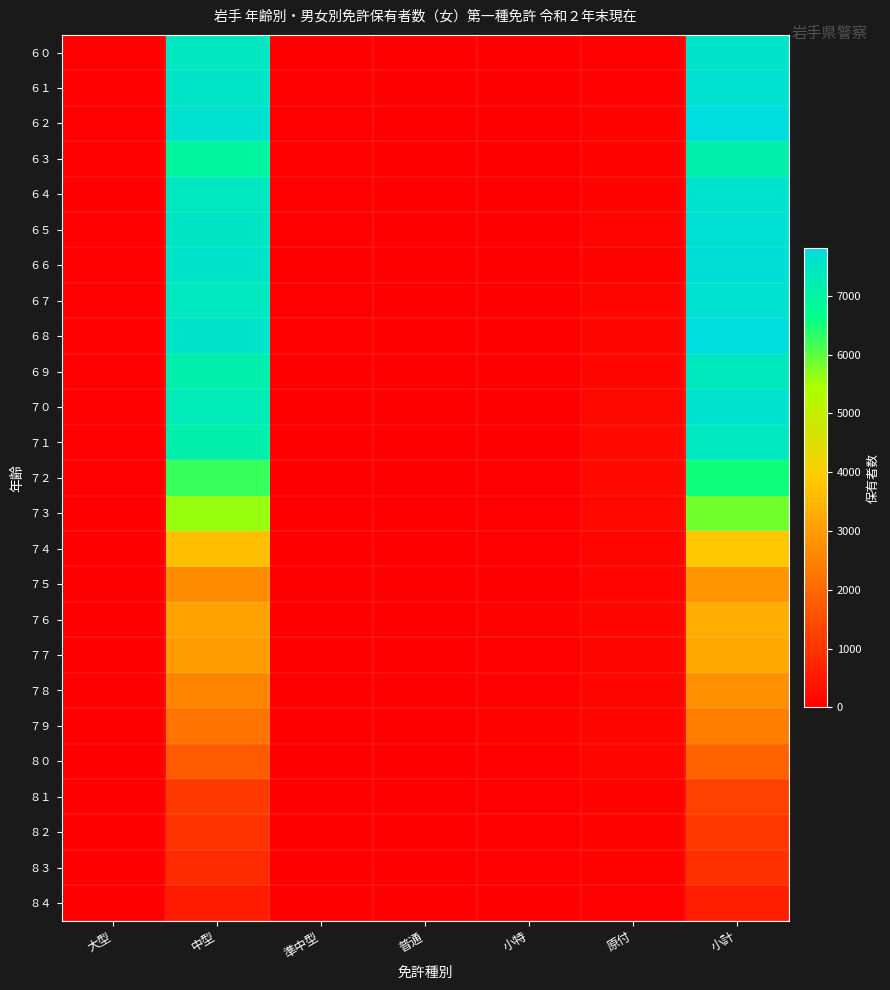

Which series has the largest range (max minus min)?

６２